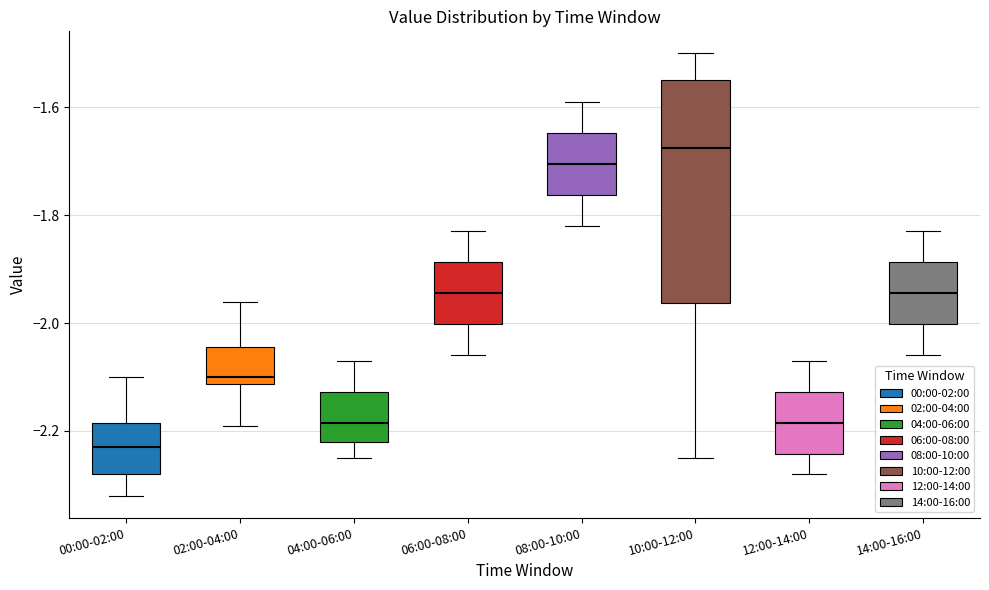

Reading left to right, transcribe this box plot: for each box, give where its median line is, the range the box spans, and where its two whiskers end, as read against the y-axis. The values are not printed on the chart, so give them approximately, as read against the axis.

00:00-02:00: median -2.22, box -2.28 to -2.18, whiskers -2.32 to -2.10
02:00-04:00: median -2.10, box -2.12 to -2.04, whiskers -2.18 to -1.96
04:00-06:00: median -2.18, box -2.22 to -2.12, whiskers -2.24 to -2.06
06:00-08:00: median -1.94, box -2.00 to -1.88, whiskers -2.06 to -1.82
08:00-10:00: median -1.70, box -1.76 to -1.64, whiskers -1.82 to -1.58
10:00-12:00: median -1.68, box -1.96 to -1.54, whiskers -2.24 to -1.50
12:00-14:00: median -2.18, box -2.24 to -2.12, whiskers -2.28 to -2.06
14:00-16:00: median -1.94, box -2.00 to -1.88, whiskers -2.06 to -1.82